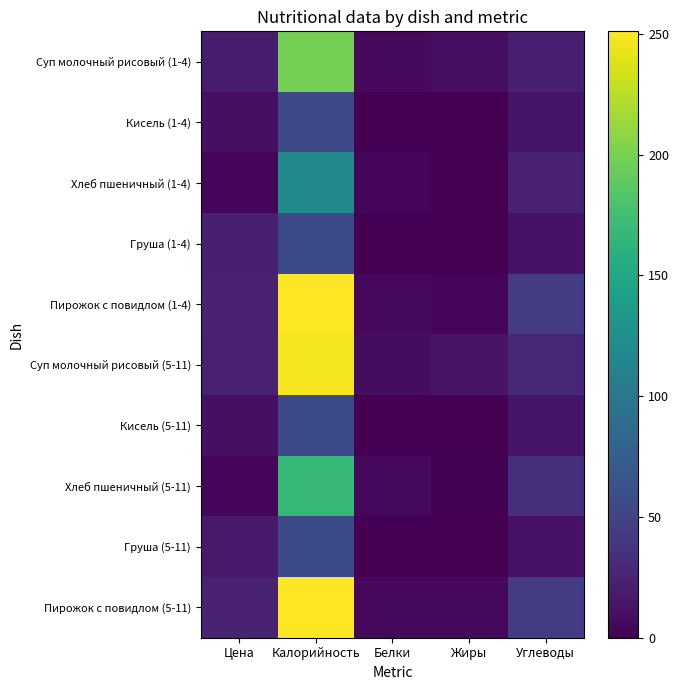

Reading left to right, transcribe all the data shown in this chart.

Суп молочный рисовый (1-4): Цена=19.2	Калорийность=198.4	Белки=6.2	Жиры=10.0	Углеводы=22.2
Кисель (1-4): Цена=10.4	Калорийность=55.6	Белки=0.0	Жиры=0.0	Углеводы=13.8
Хлеб пшеничный (1-4): Цена=3.2	Калорийность=119.5	Белки=4.0	Жиры=0.5	Углеводы=24.1
Груша (1-4): Цена=22.2	Калорийность=56.4	Белки=0.5	Жиры=0.4	Углеводы=12.4
Пирожок с повидлом (1-4): Цена=25.0	Калорийность=250.9	Белки=5.3	Жиры=4.9	Углеводы=44.7
Суп молочный рисовый (5-11): Цена=22.9	Калорийность=248.0	Белки=8.0	Жиры=13.0	Углеводы=28.0
Кисель (5-11): Цена=10.4	Калорийность=56.0	Белки=0.0	Жиры=0.0	Углеводы=14.0
Хлеб пшеничный (5-11): Цена=4.5	Калорийность=167.0	Белки=5.0	Жиры=1.0	Углеводы=34.0
Груша (5-11): Цена=17.1	Калорийность=56.0	Белки=0.0	Жиры=0.0	Углеводы=12.0
Пирожок с повидлом (5-11): Цена=25.0	Калорийность=251.0	Белки=5.0	Жиры=5.0	Углеводы=45.0